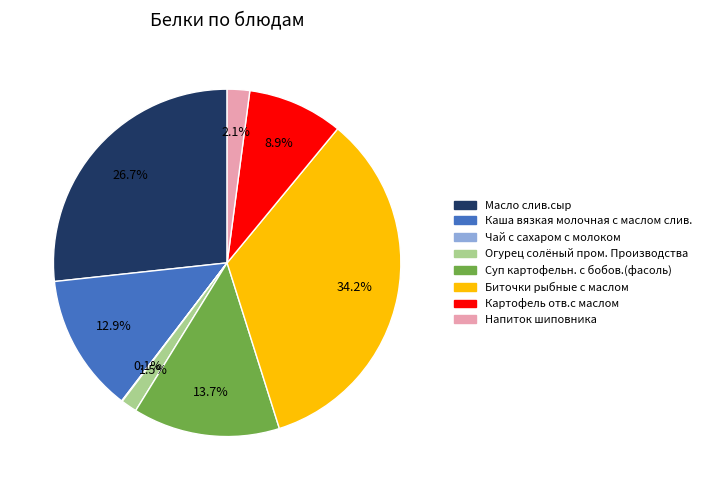

To the nearest percent, what is the combined percentage of Напиток шиповника and Биточки рыбные с маслом?

36%